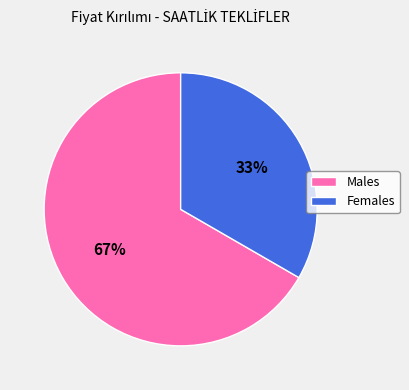

Count the number of slices in the pie.

2